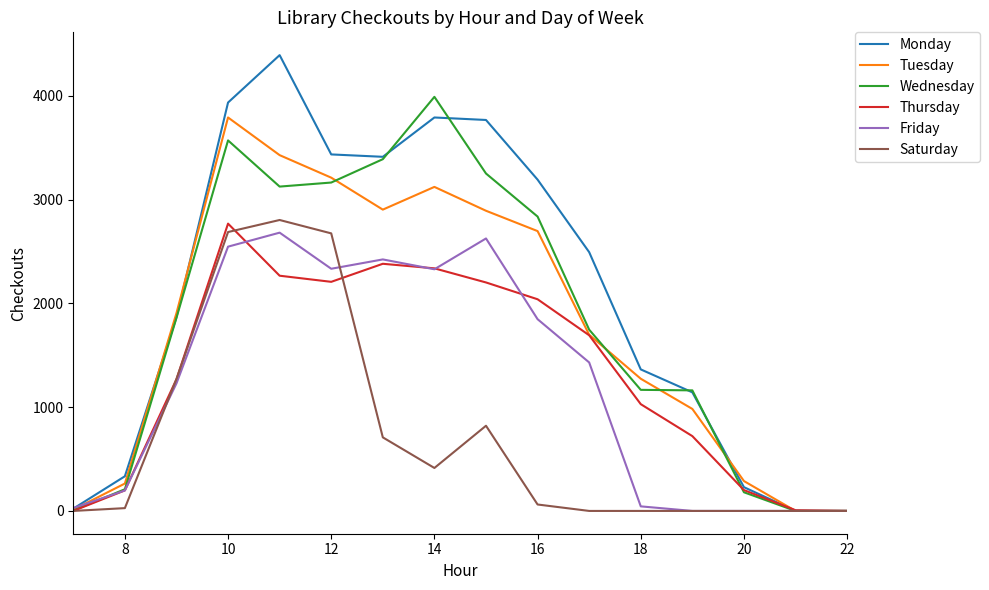

Which series has the largest total across all categories?

Monday